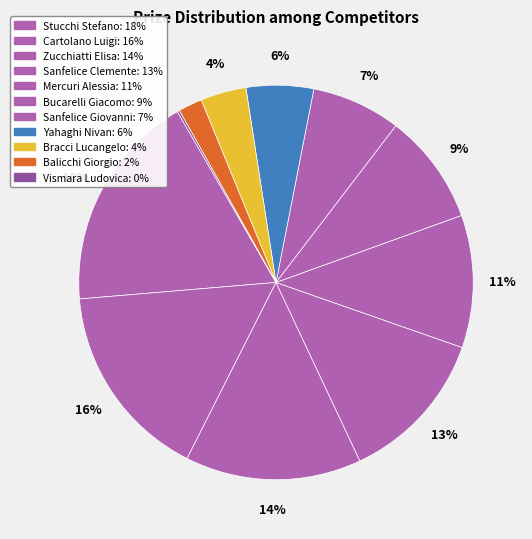

What is the change in value from Cartolano Luigi to Sanfelice Giovanni?

-49.5